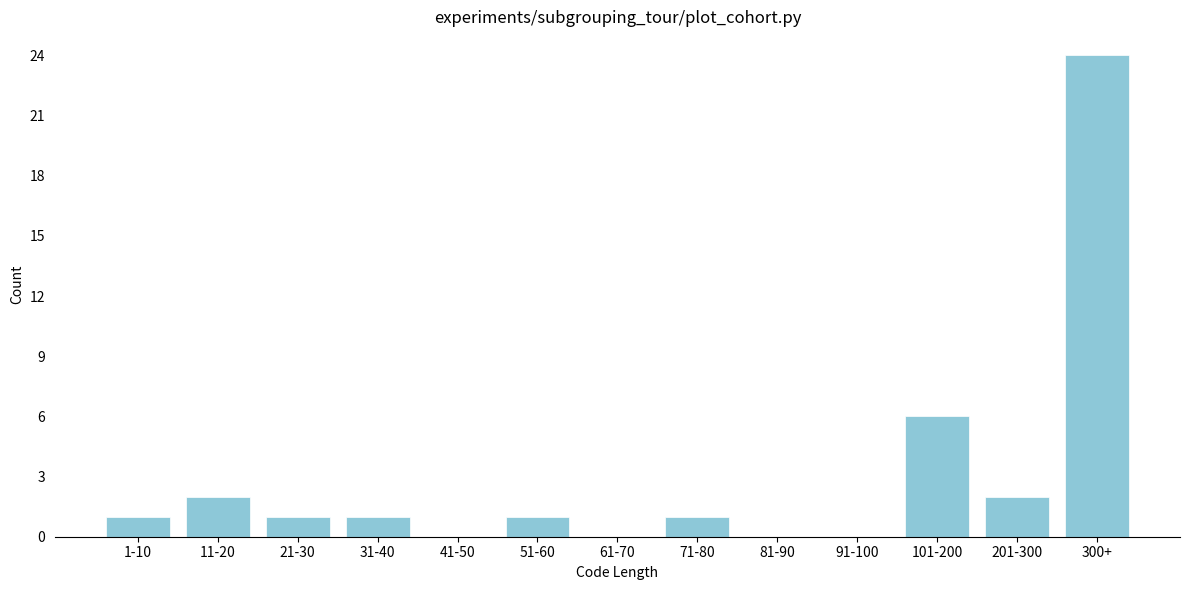

Reading left to right, transcribe all the data shown in this chart.

1-10=1	11-20=2	21-30=1	31-40=1	41-50=0	51-60=1	61-70=0	71-80=1	81-90=0	91-100=0	101-200=6	201-300=2	300+=24